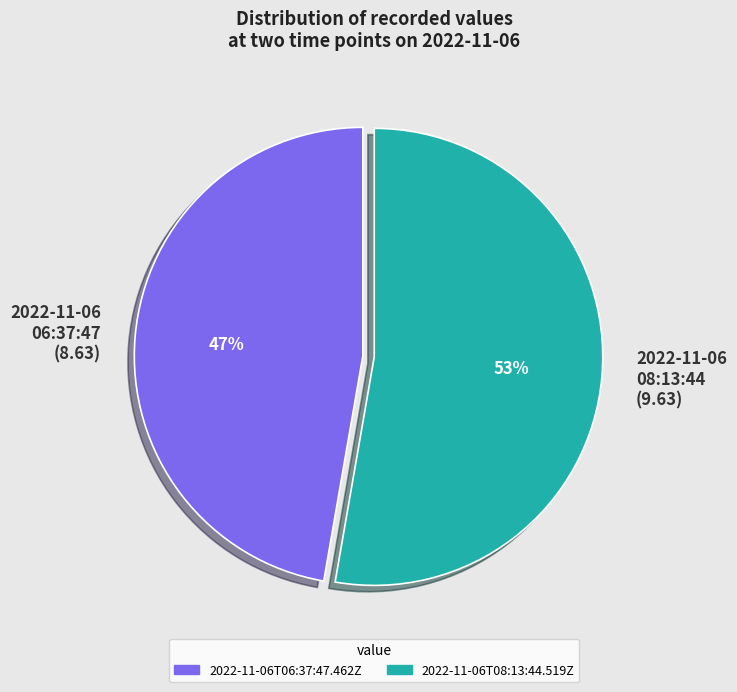

Is it true that 2022-11-06 06:37:47 (8.63) is 59% of the pie?

False